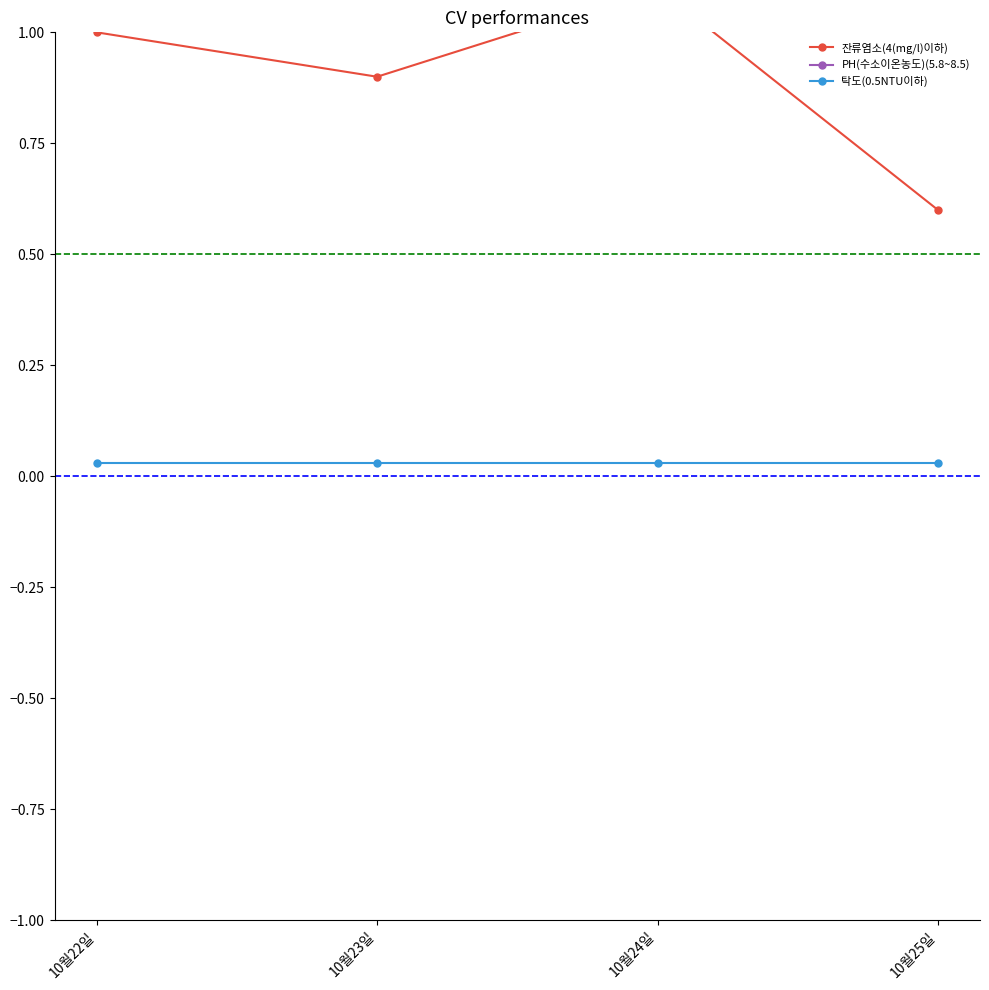

Which series has the widest spread of values?

잔류염소(4(mg/l)이하)